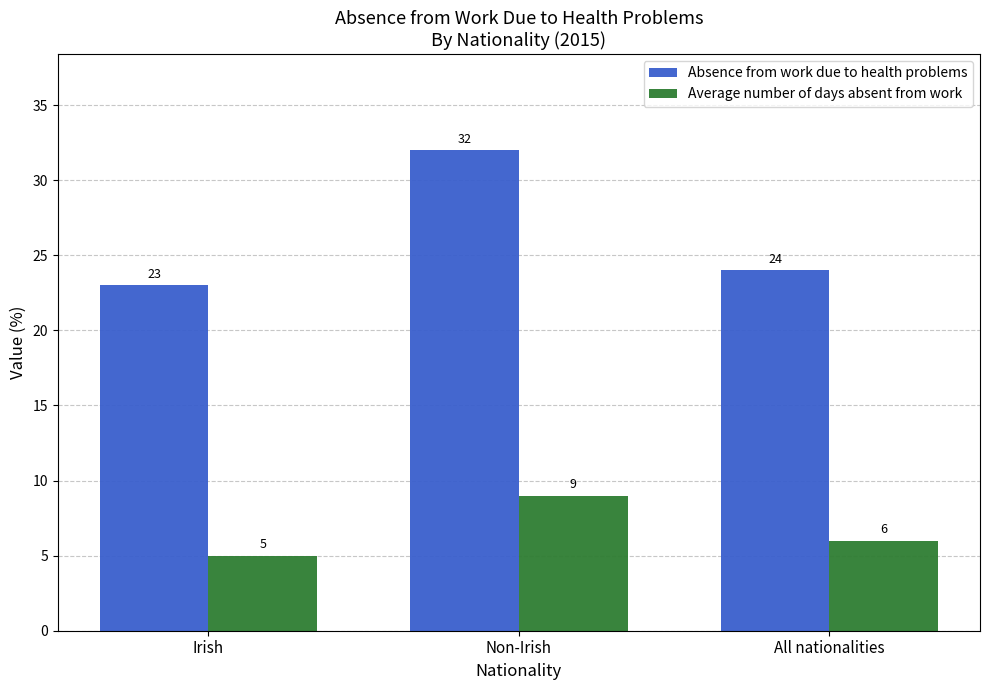

Is the value of Average number of days absent from work at Non-Irish greater than the value of Absence from work due to health problems at Non-Irish?

No